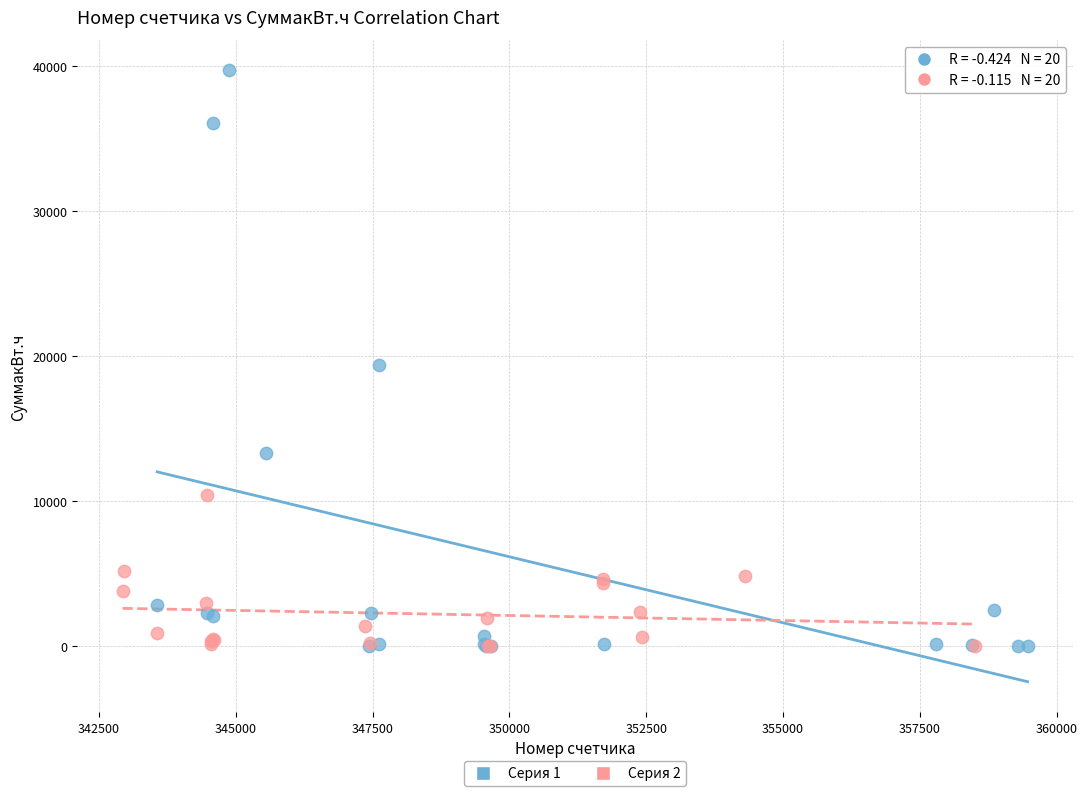

Which series contains the highest Y value?

Серия 1